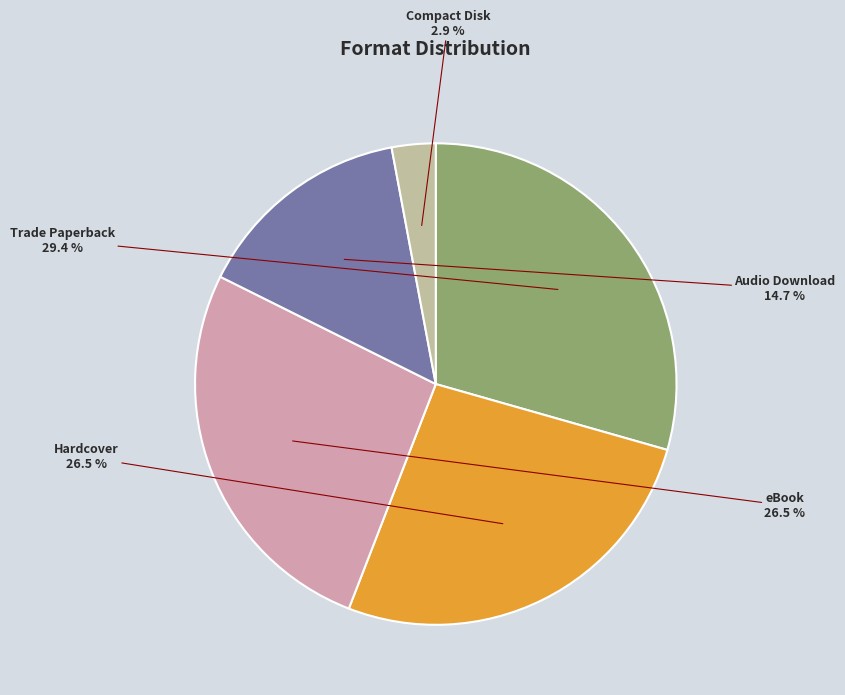

What percentage do Compact Disk and eBook together represent?

29.4%